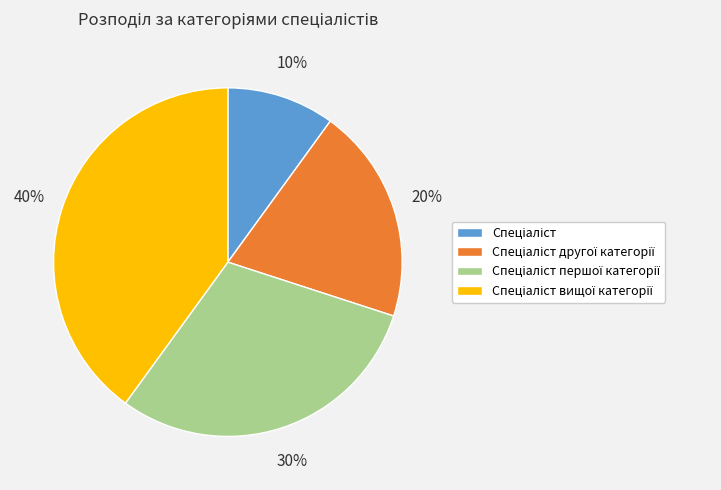

To the nearest percent, what is the difference between the largest and smallest slice percentages?

30%